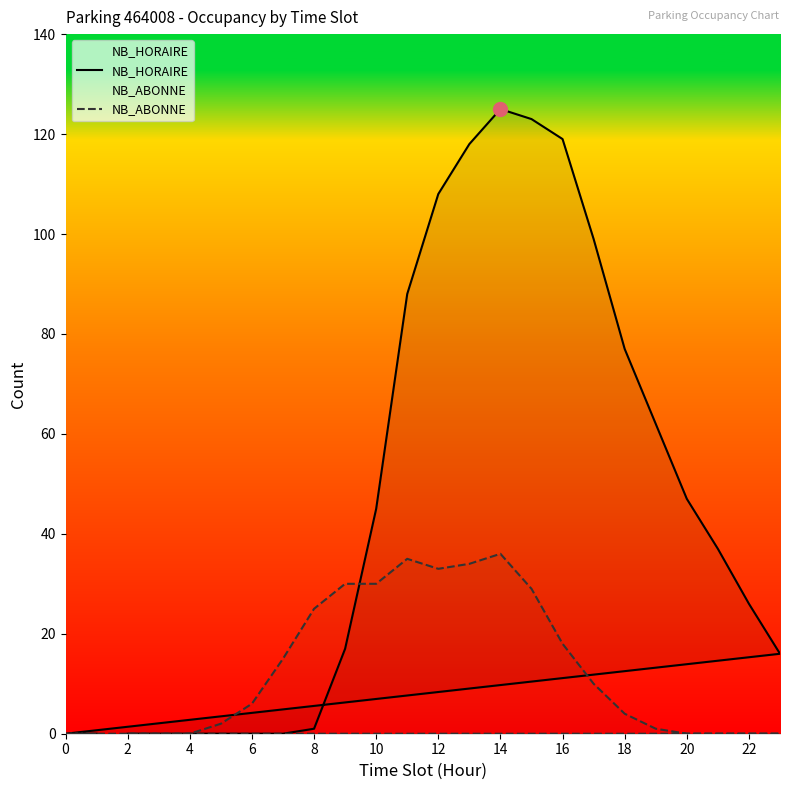

After their last crossing, which series has the higher values: NB_HORAIRE or NB_ABONNE?

NB_HORAIRE